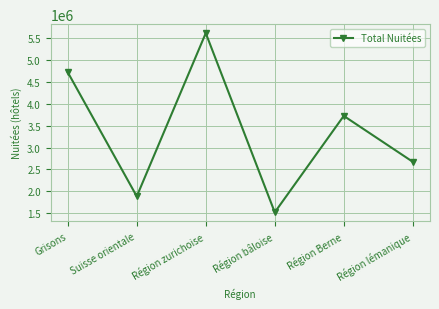

Is it true that the value at Région lémanique is 3856908?

False